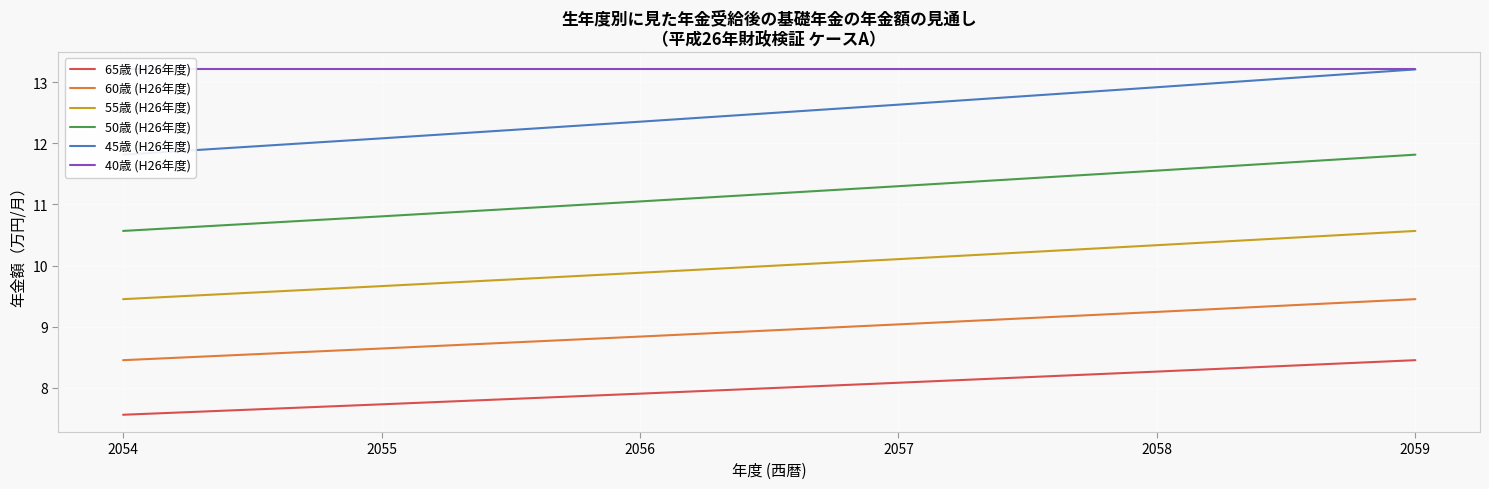

How many values in the 65歳 (H26年度) series exceed 8?

3